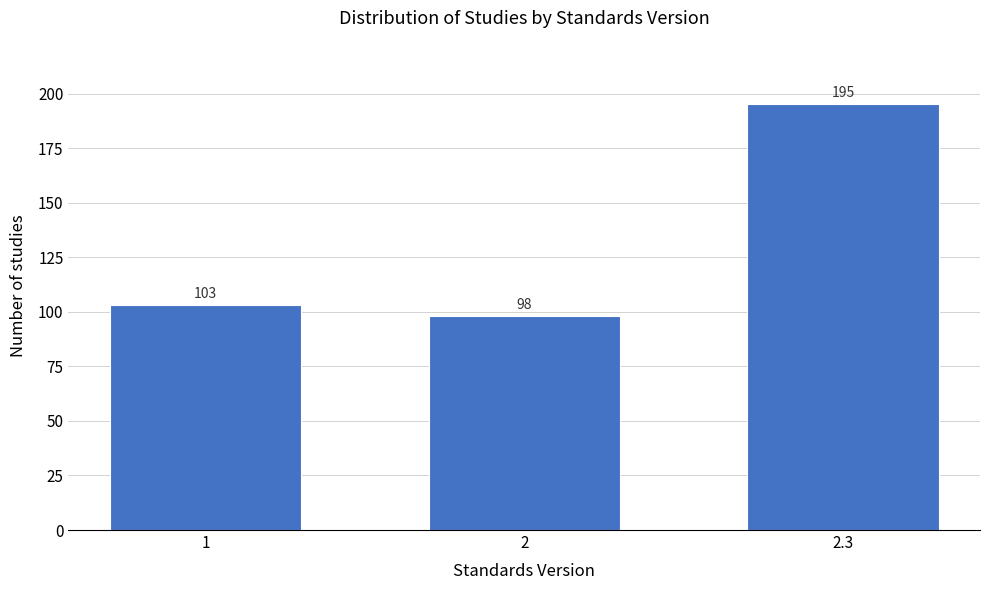

Reading left to right, what are all the values shown in this chart?

103	98	195